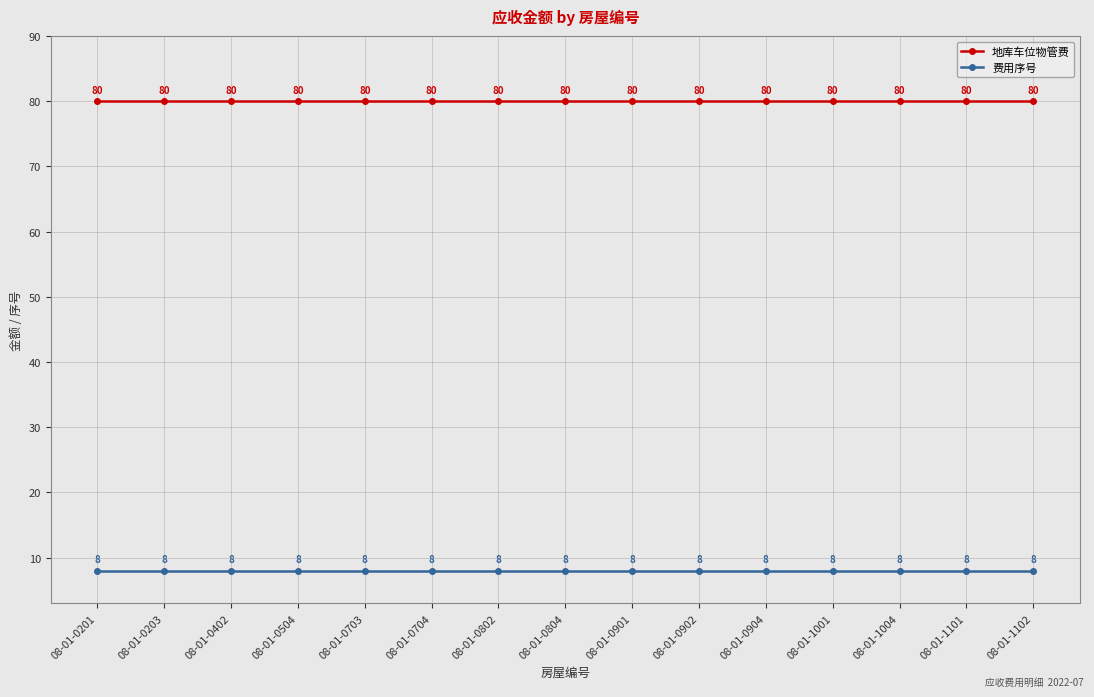

Reading right to left, list all the values displayed in this chart.

地库车位物管费: 80	80	80	80	80	80	80	80	80	80	80	80	80	80	80
费用序号: 8	8	8	8	8	8	8	8	8	8	8	8	8	8	8